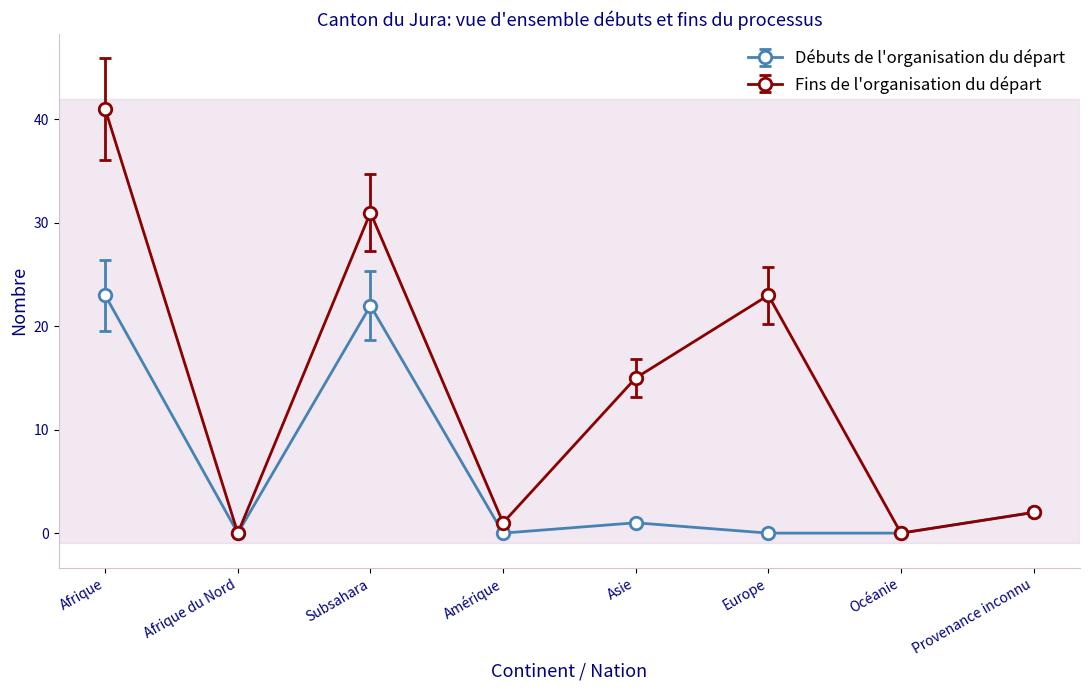

Which series changed the most between Asie and Europe?

Fins de l'organisation du départ